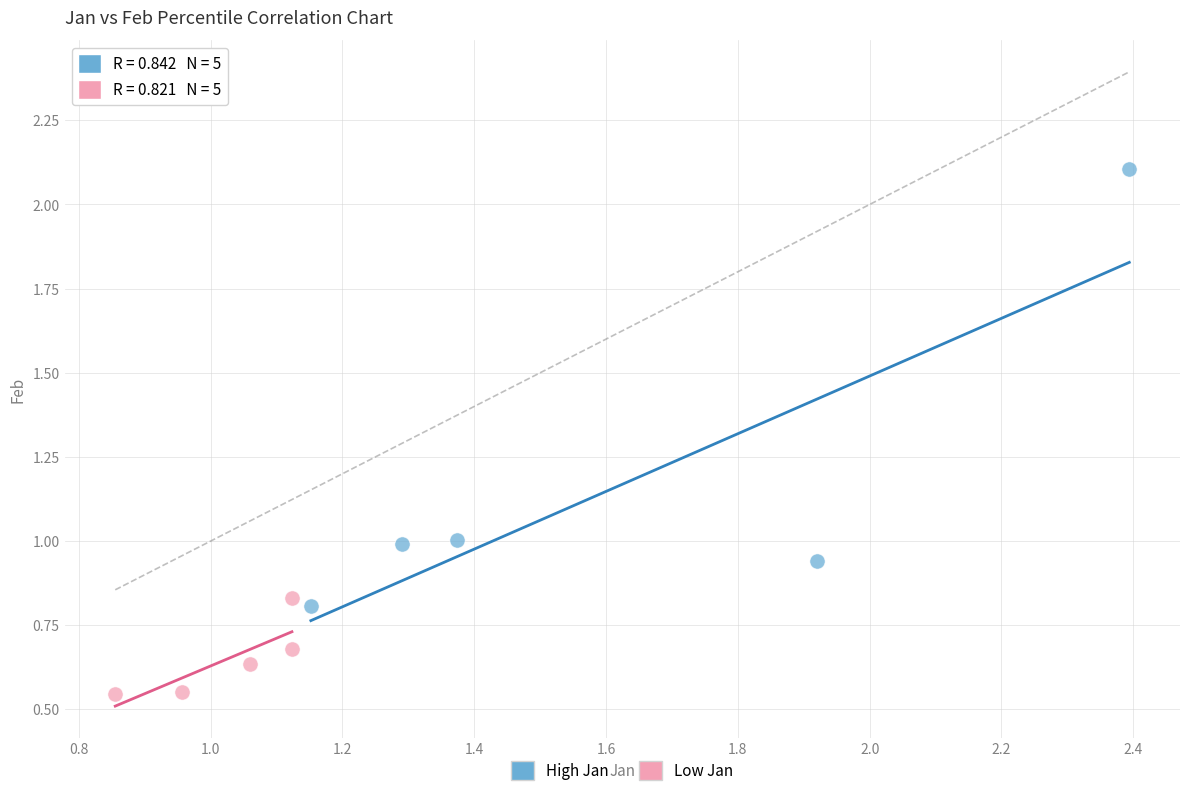

Which series contains the lowest Y value?

Low Jan